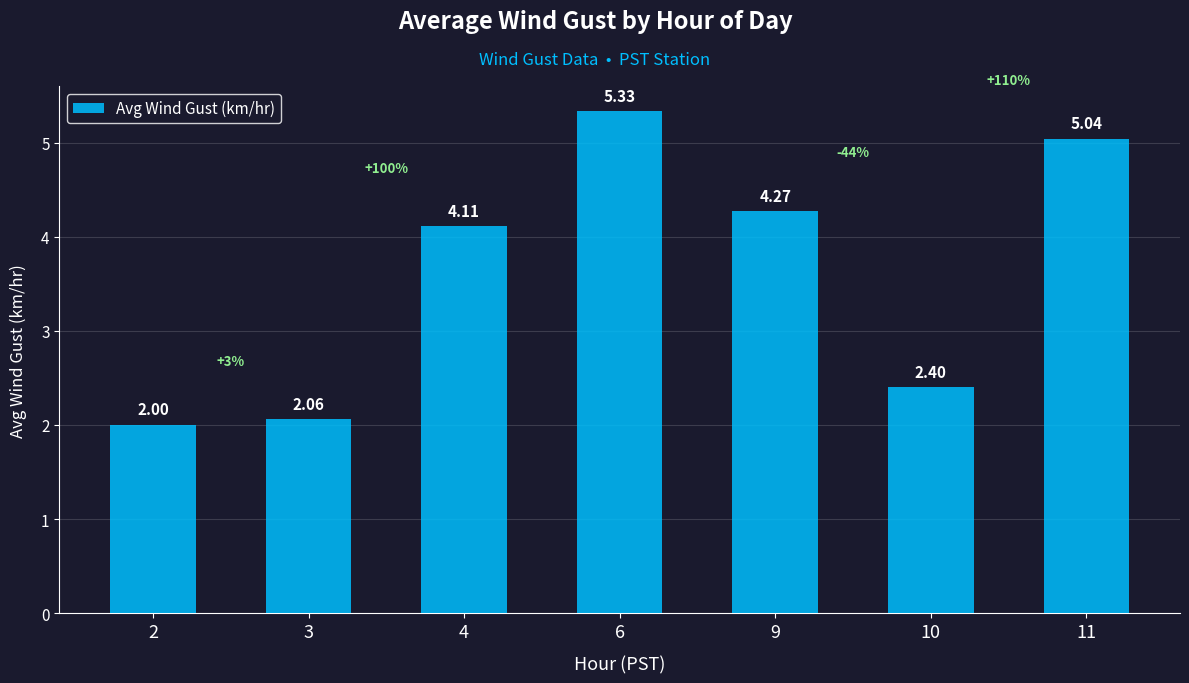

Approximately how many times larger is the value at 4 compared to 6?

0.8